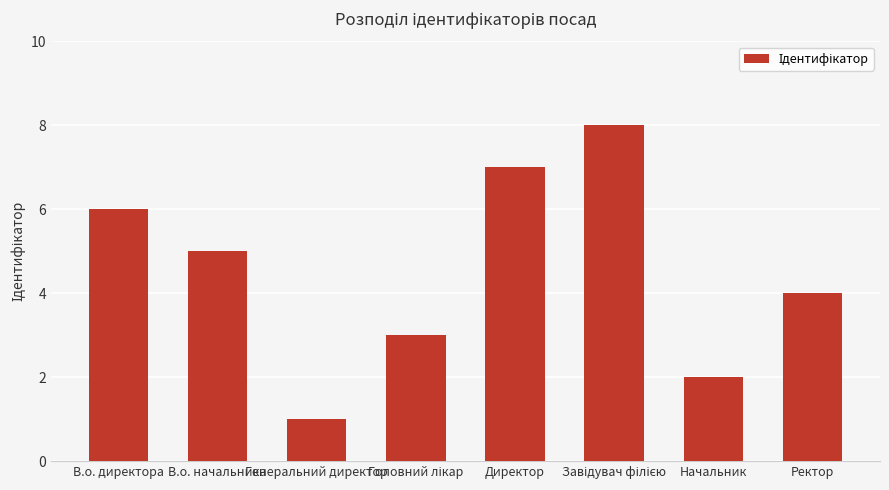

What is the difference between the maximum and minimum values?

7